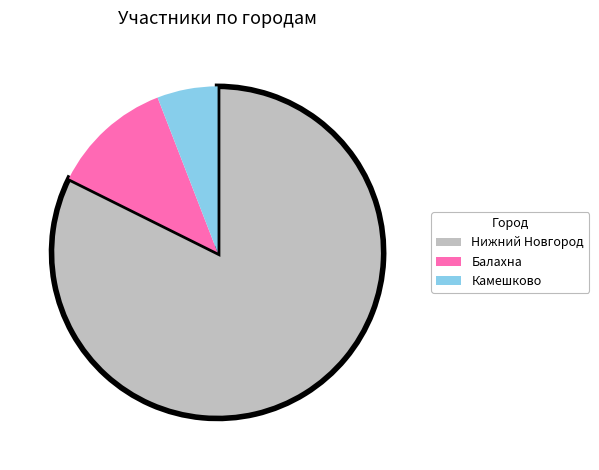

Rank the categories by value from highest to lowest.

Нижний Новгород, Балахна, Камешково